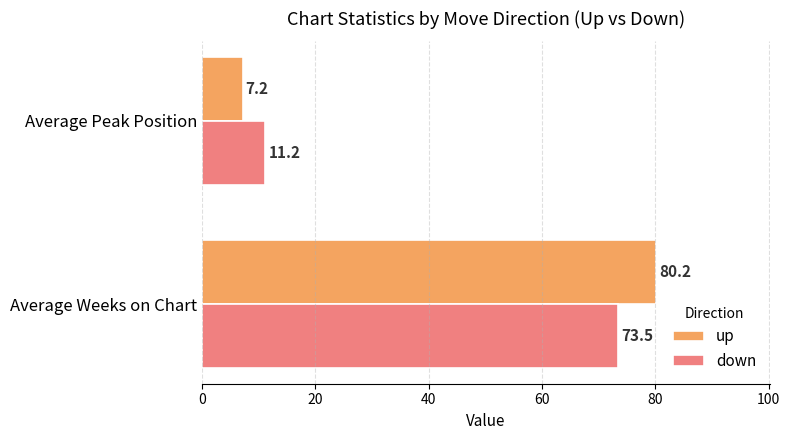

What is the spread (max minus min) of values at Average Weeks on Chart?

6.7